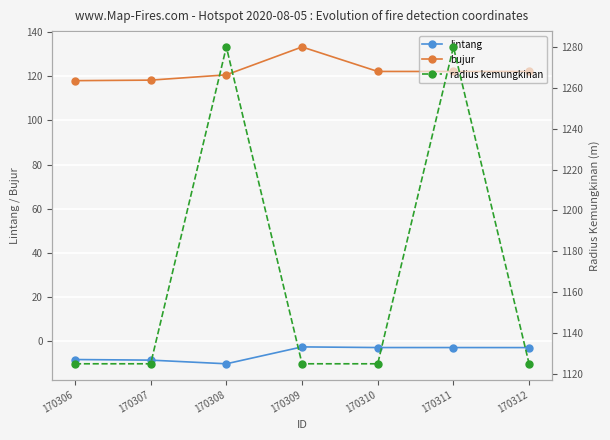

What value does the lintang series have at 170306?

-8.3